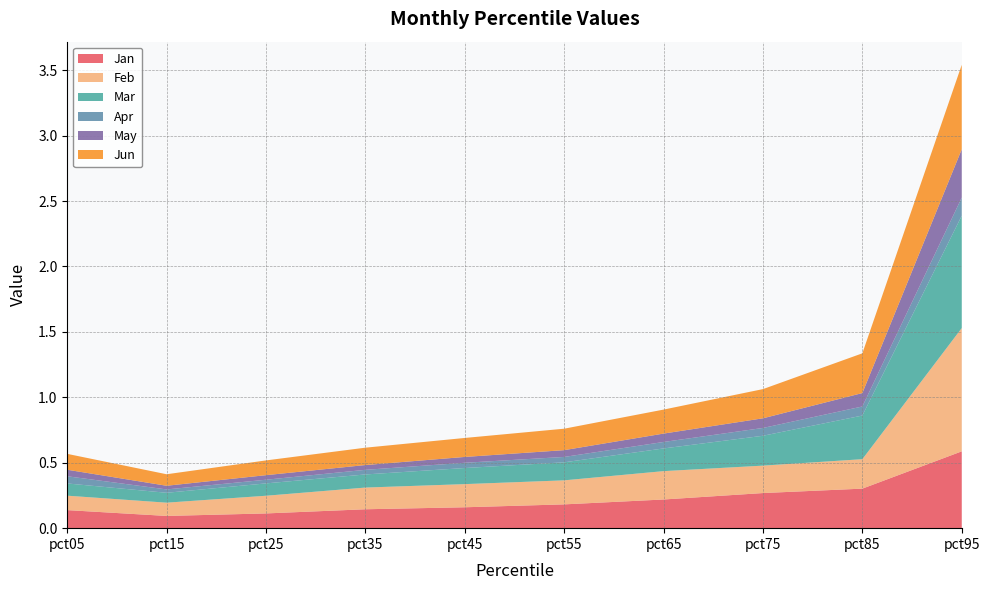

Reading left to right, what are all the values shown in this chart?

Jan: 0.1	0.1	0.1	0.1	0.2	0.2	0.2	0.3	0.3	0.6
Feb: 0.1	0.1	0.1	0.2	0.2	0.2	0.2	0.2	0.2	0.9
Mar: 0.1	0.1	0.1	0.1	0.1	0.1	0.2	0.2	0.3	0.9
Apr: 0.1	0.0	0.0	0.0	0.0	0.0	0.0	0.1	0.1	0.1
May: 0.0	0.0	0.0	0.0	0.0	0.1	0.1	0.1	0.1	0.4
Jun: 0.1	0.1	0.1	0.1	0.1	0.2	0.2	0.2	0.3	0.6